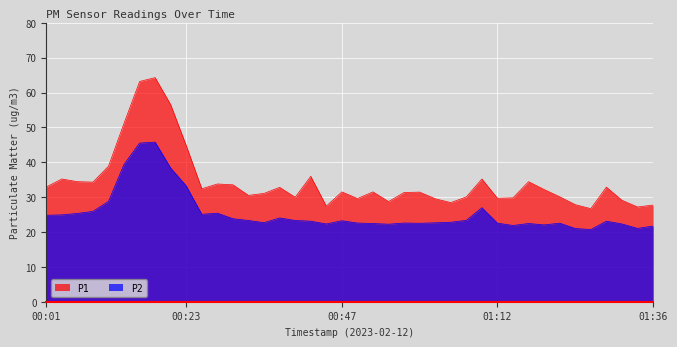

What are all the series names shown in the legend?

P1, P2